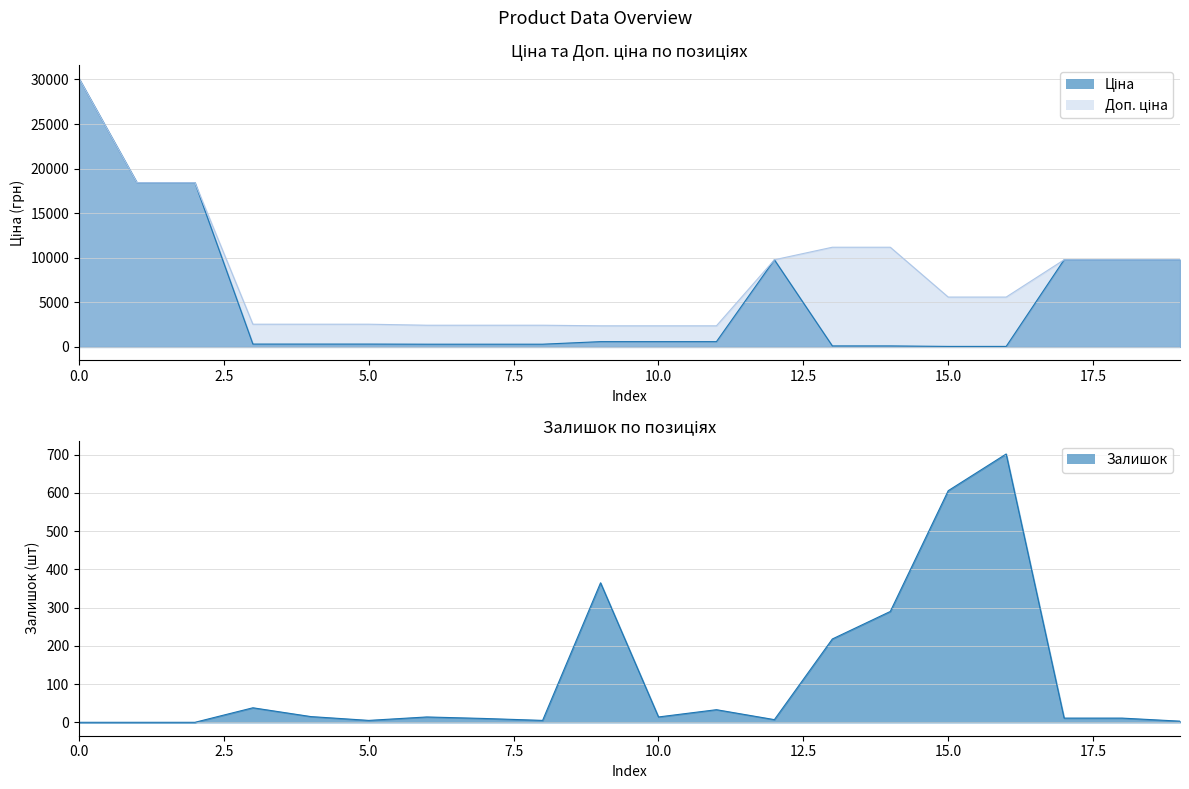

True or false: Доп. ціна and Ціна cross at least once.

False